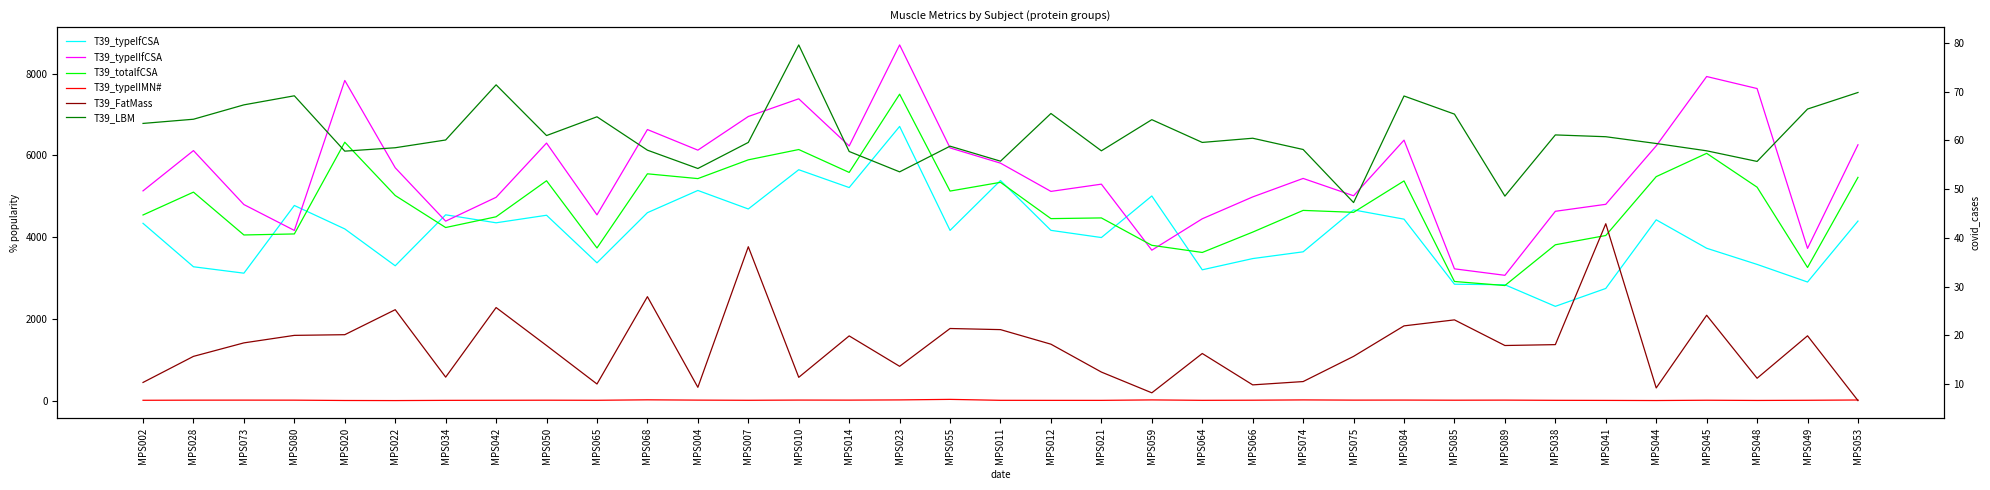

Is the value of T39_LBM at MPS084 greater than the value of T39_typeIfCSA at MPS059?

No